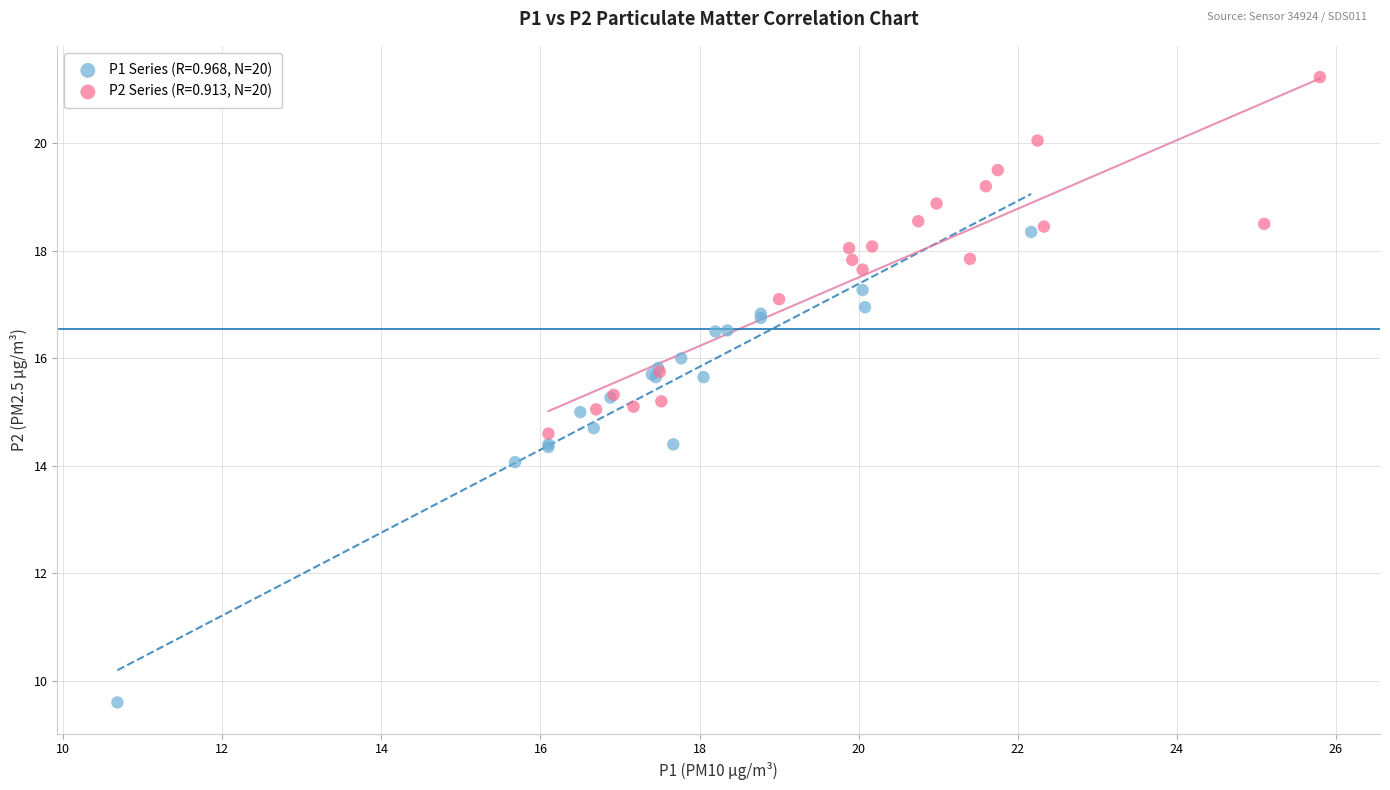

Which series contains the highest Y value?

P2 Series (R=0.913, N=20)